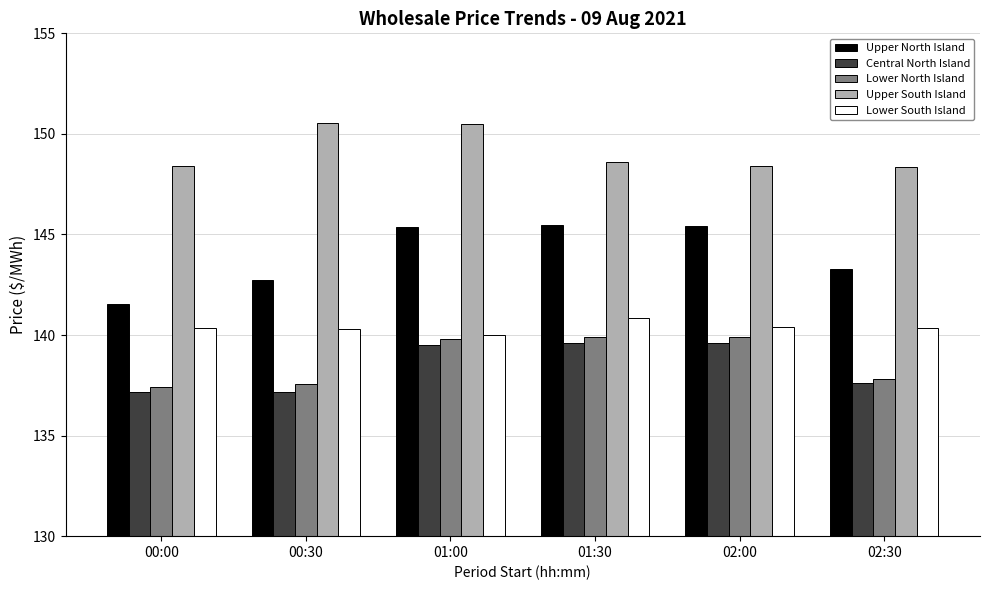

How many groups of bars are there?

6